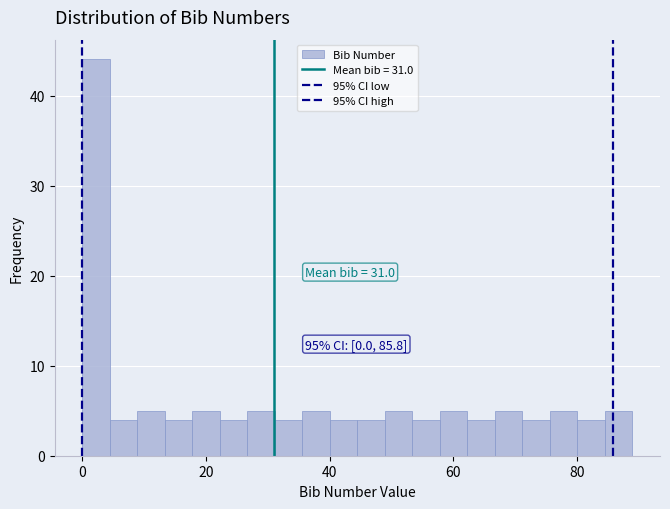

Read against the x-axis, roughly where is the centre of the tallest bar?

2